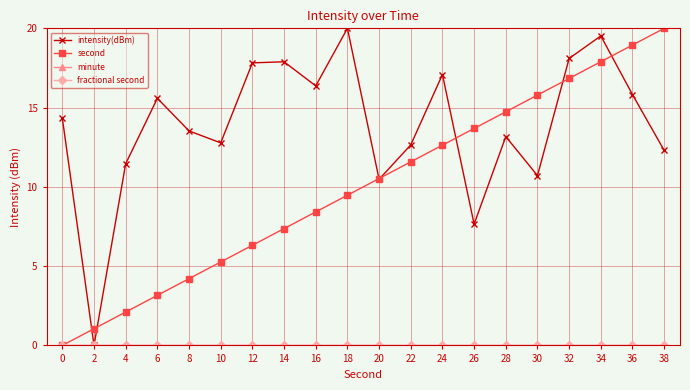

True or false: second and minute intersect in this chart.

False